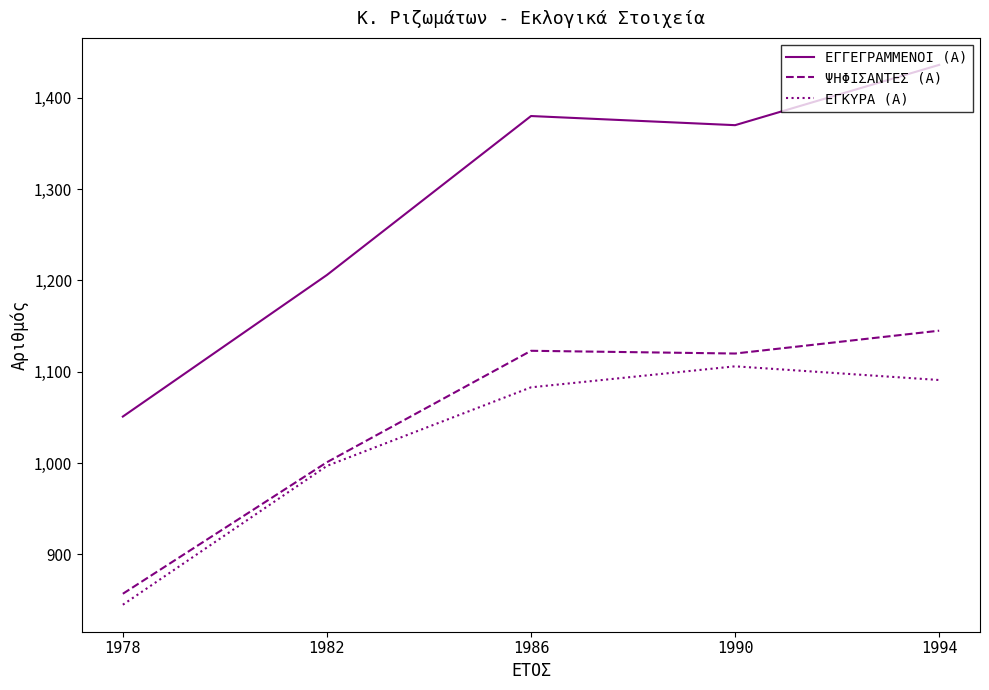

Reading left to right, transcribe all the data shown in this chart.

ΕΓΓΕΓΡΑΜΜΕΝΟΙ (Α): 1978=1051	1982=1206	1986=1380	1990=1370	1994=1436
ΨΗΦΙΣΑΝΤΕΣ (Α): 1978=857	1982=1001	1986=1123	1990=1120	1994=1145
ΕΓΚΥΡΑ (Α): 1978=845	1982=997	1986=1083	1990=1106	1994=1091